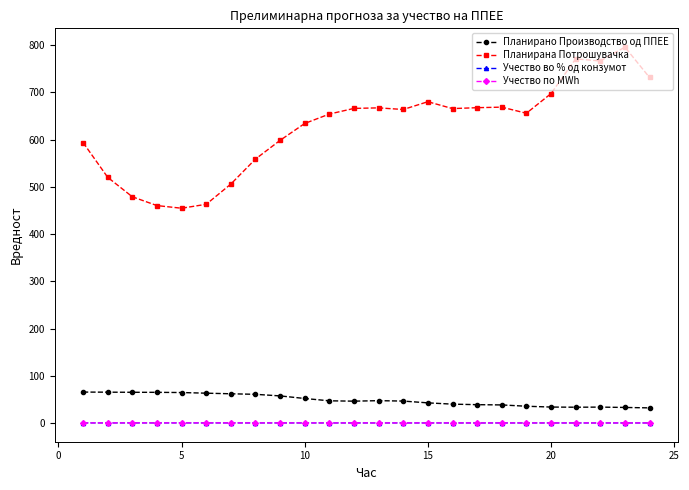

Does the chart have visible grid lines?

No